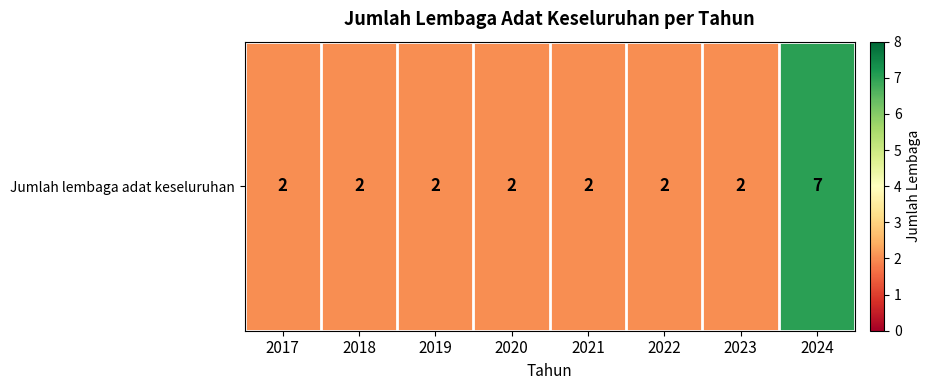

What is the maximum value shown in the chart?

7